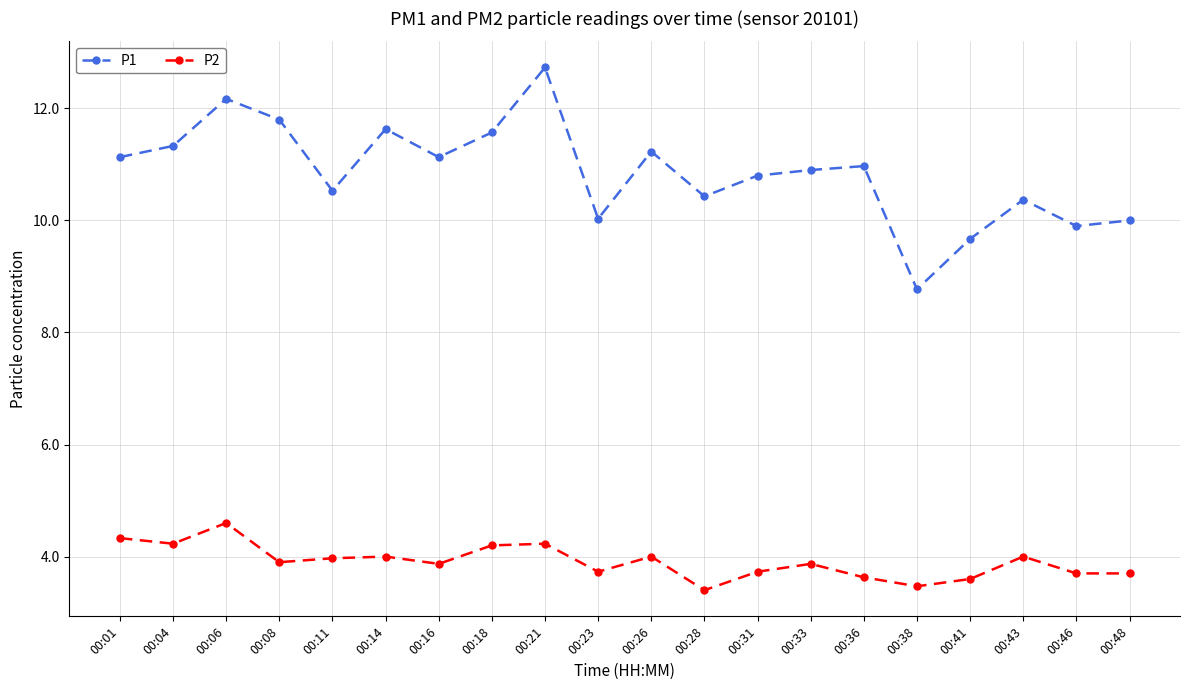

At which category does P2 reach its first local valley?

00:04